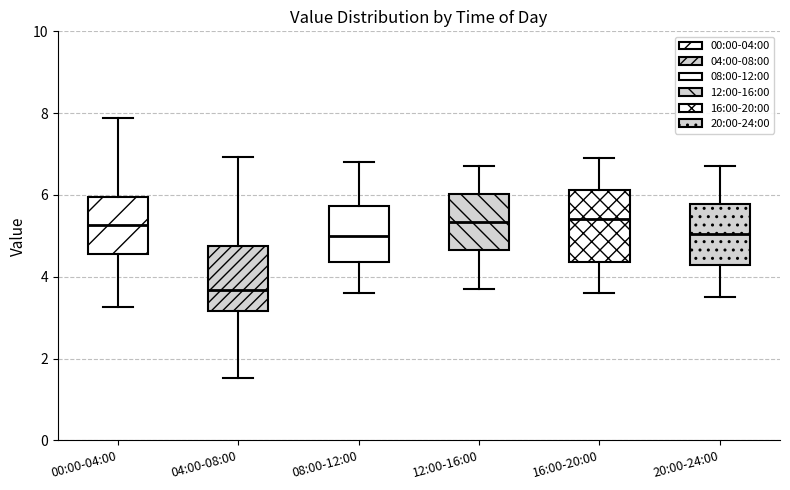

Reading left to right, read every box against the y-axis: the position of its median line, the range the box covers, and the ends of its whiskers. The values are not printed on the chart, so give them approximately, as read against the axis.

00:00-04:00: median 5.2, box 4.6 to 6.0, whiskers 3.2 to 7.8
04:00-08:00: median 3.6, box 3.2 to 4.8, whiskers 1.6 to 7.0
08:00-12:00: median 5.0, box 4.4 to 5.8, whiskers 3.6 to 6.8
12:00-16:00: median 5.4, box 4.6 to 6.0, whiskers 3.8 to 6.8
16:00-20:00: median 5.4, box 4.4 to 6.2, whiskers 3.6 to 7.0
20:00-24:00: median 5.0, box 4.2 to 5.8, whiskers 3.6 to 6.8